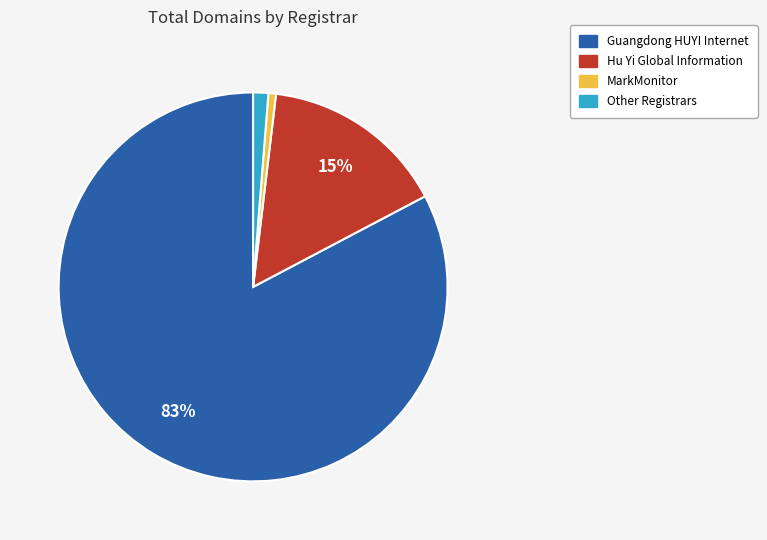

What percentage is the Hu Yi Global Information slice, to the nearest percent?

15%